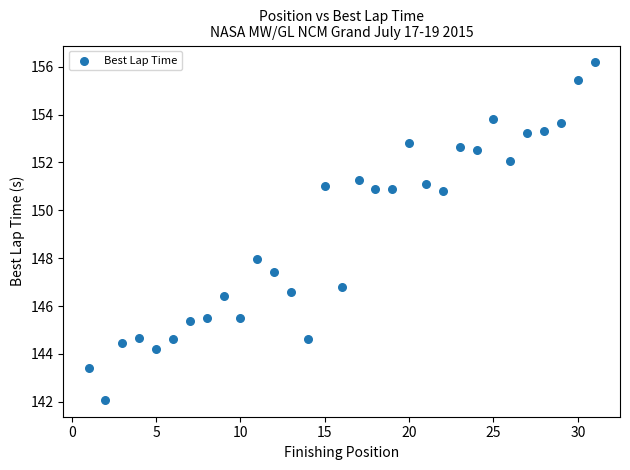

What Y value in the scatter plot is closest to 149?

148.0